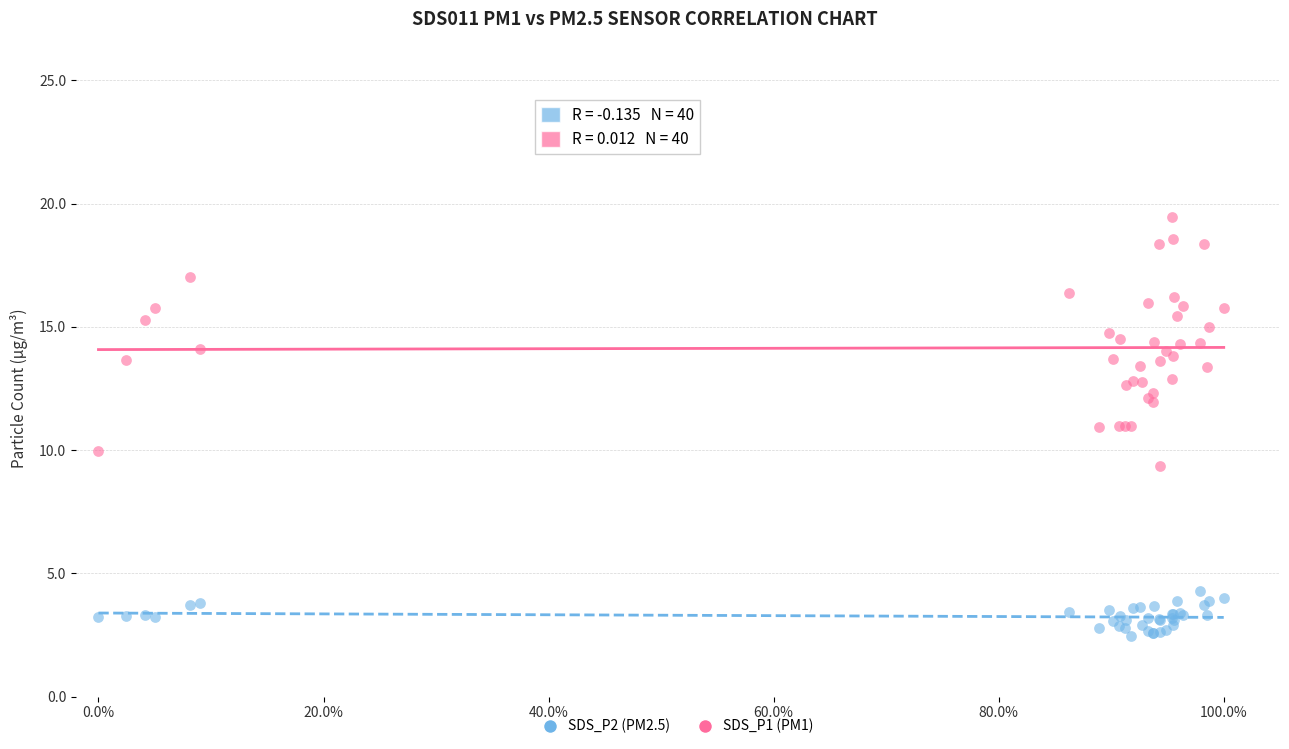

Which series reaches the minimum Y coordinate?

SDS_P2 (PM2.5)